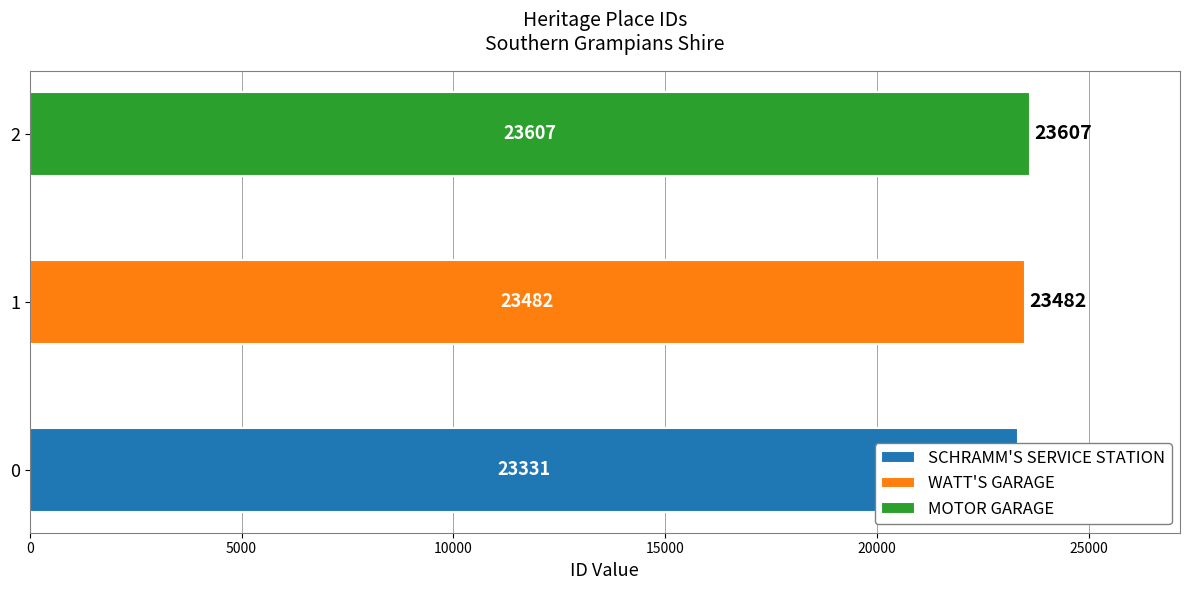

Count the number of categories in the chart.

3